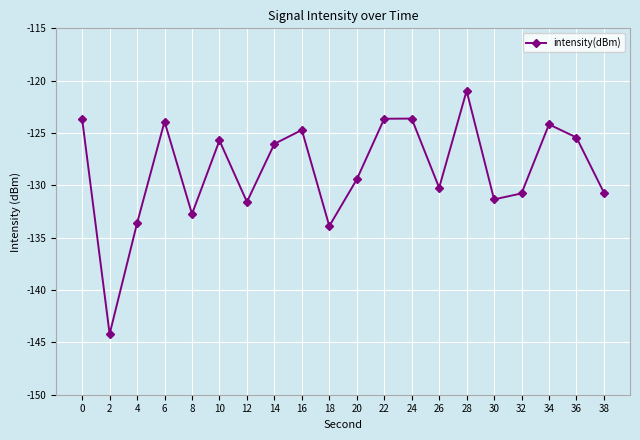

What value does the data have at 14?

-126.0